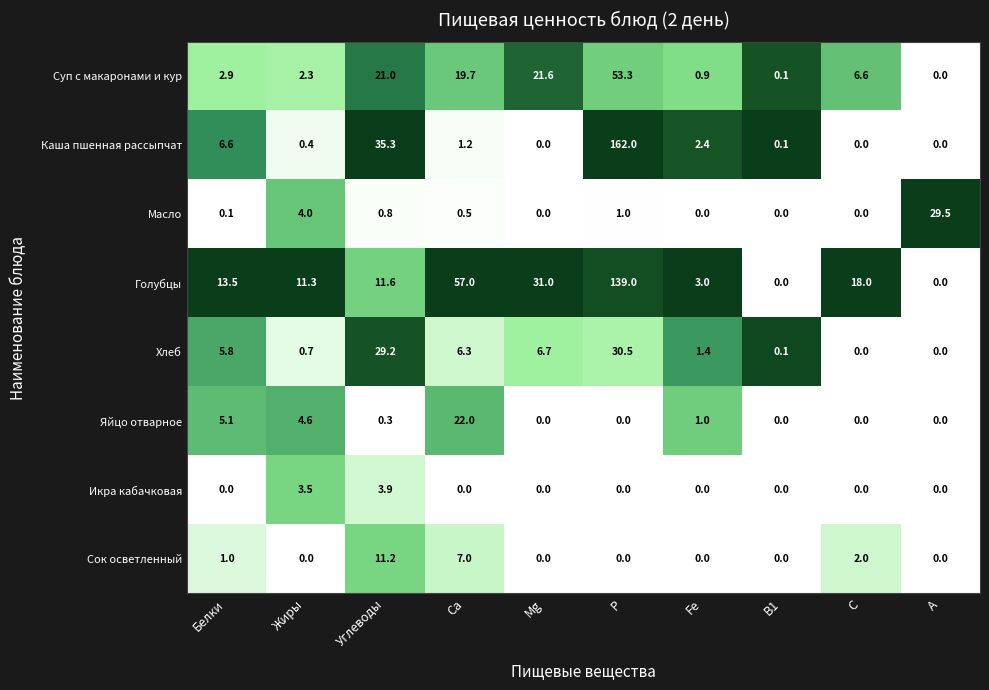

What is the average value of the Яйцо отварное series?

3.3